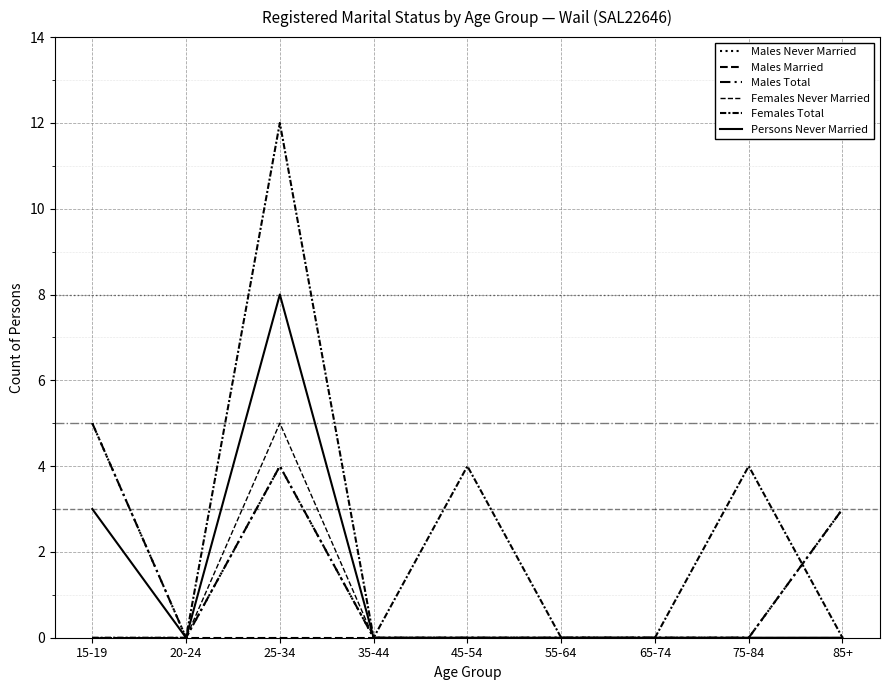

Which label corresponds to the largest value in the chart?

25-34